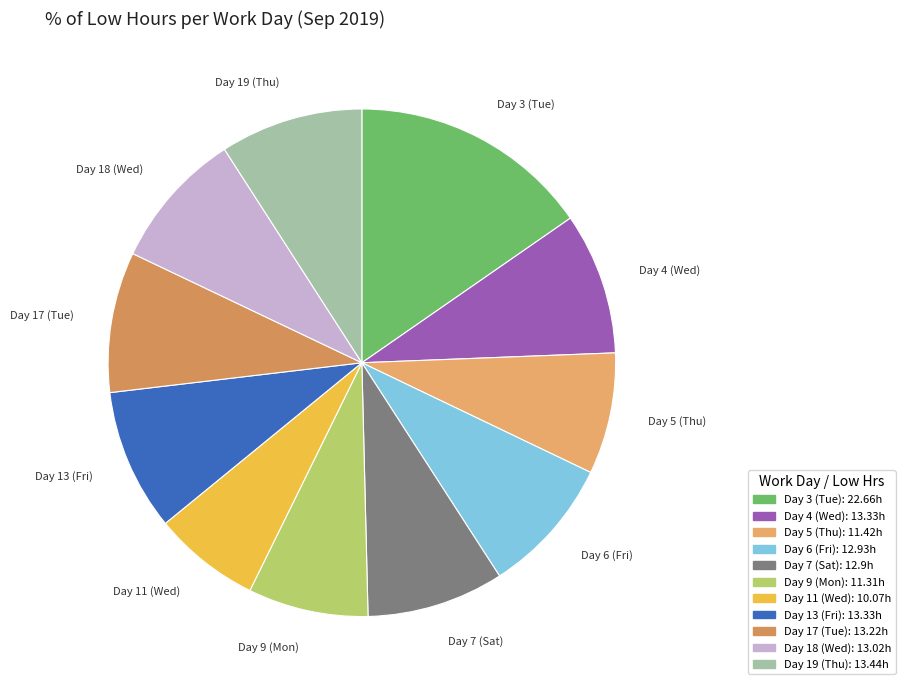

Do Day 18 (Wed) and Day 19 (Thu) together represent more than half of the pie?

No